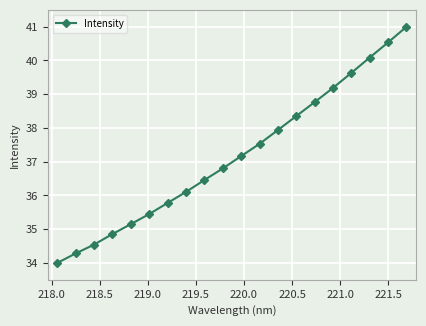

What is the greatest value displayed?

41.0